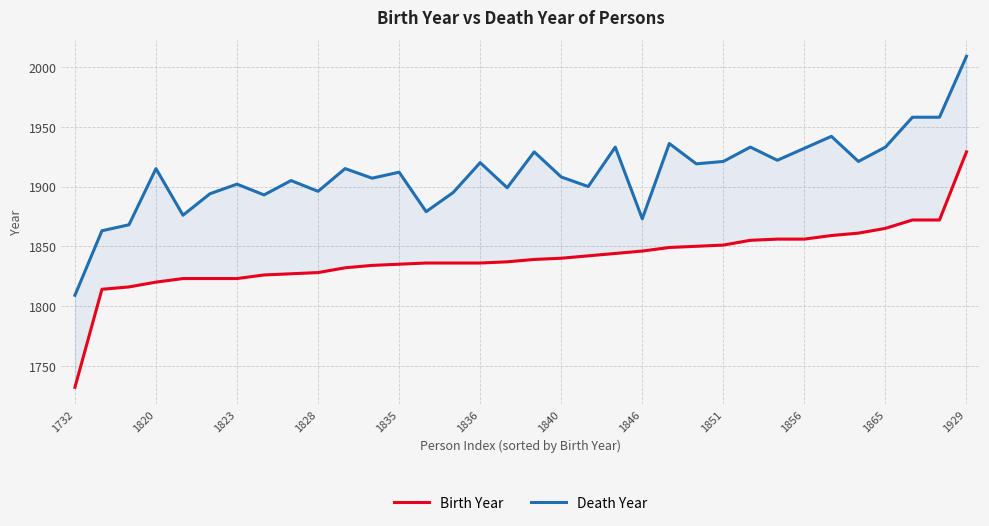

How many interior local peaks does the Death Year series have?

11